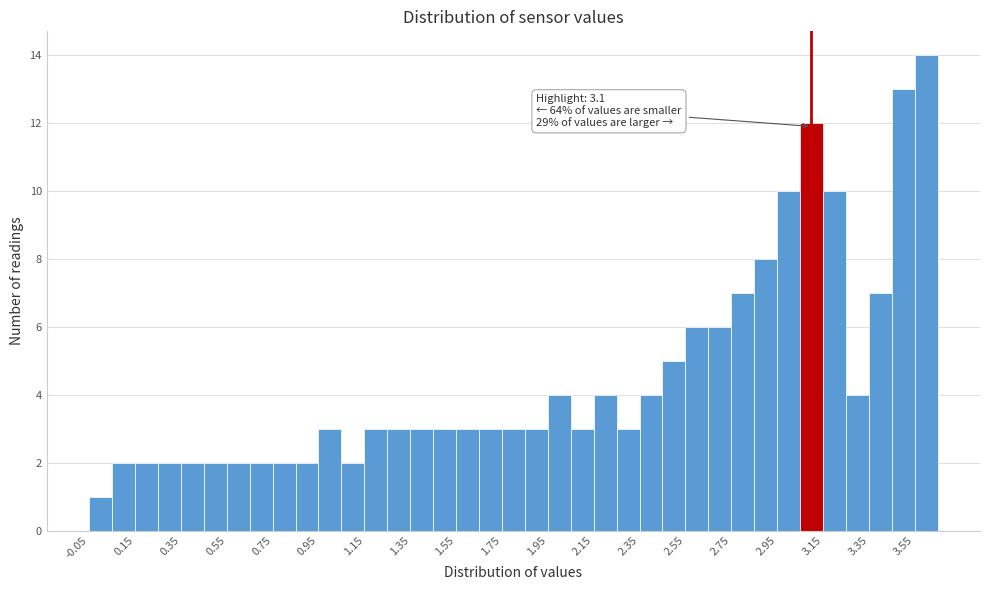

Which range on the x-axis has the tallest bar?

3.55 to 3.65